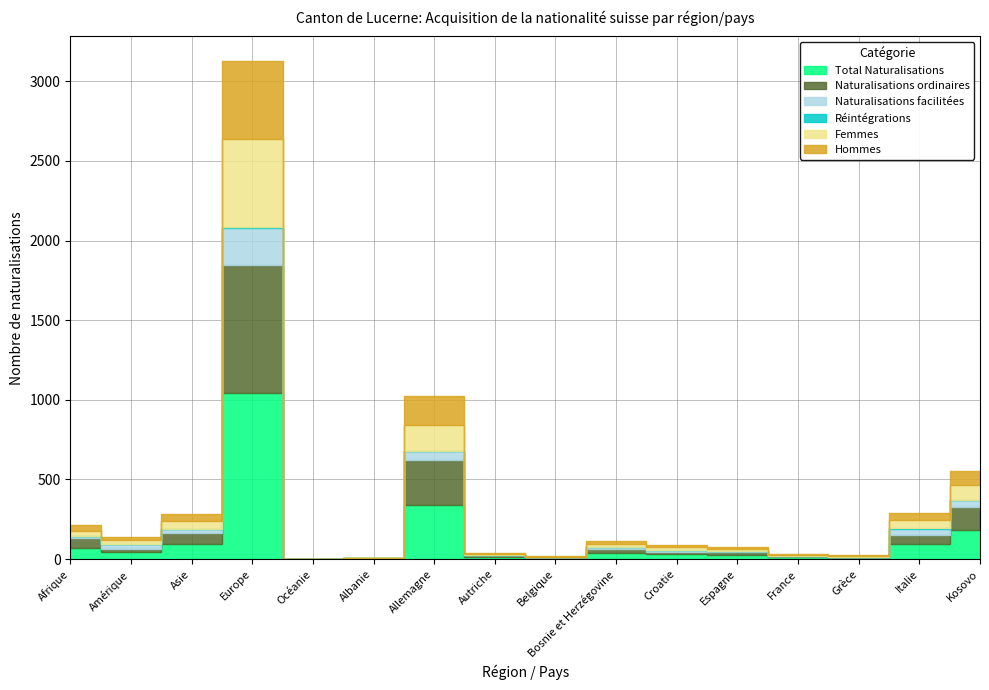

What is the difference between the Total Naturalisations values at Kosovo and Allemagne?

156